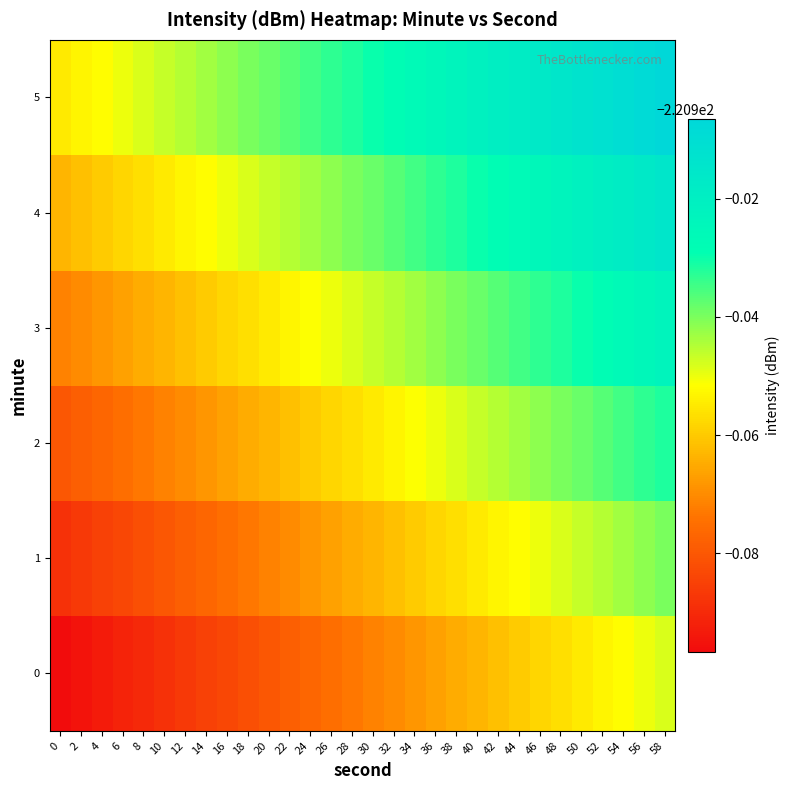

Reading right to left, what are all the values shown in this chart?

0: 58=-220.9	56=-220.9	54=-221.0	52=-221.0	50=-221.0	48=-221.0	46=-221.0	44=-221.0	42=-221.0	40=-221.0	38=-221.0	36=-221.0	34=-221.0	32=-221.0	30=-221.0	28=-221.0	26=-221.0	24=-221.0	22=-221.0	20=-221.0	18=-221.0	16=-221.0	14=-221.0	12=-221.0	10=-221.0	8=-221.0	6=-221.0	4=-221.0	2=-221.0	0=-221.0
1: 58=-220.9	56=-220.9	54=-220.9	52=-220.9	50=-220.9	48=-220.9	46=-220.9	44=-221.0	42=-221.0	40=-221.0	38=-221.0	36=-221.0	34=-221.0	32=-221.0	30=-221.0	28=-221.0	26=-221.0	24=-221.0	22=-221.0	20=-221.0	18=-221.0	16=-221.0	14=-221.0	12=-221.0	10=-221.0	8=-221.0	6=-221.0	4=-221.0	2=-221.0	0=-221.0
2: 58=-220.9	56=-220.9	54=-220.9	52=-220.9	50=-220.9	48=-220.9	46=-220.9	44=-220.9	42=-220.9	40=-220.9	38=-220.9	36=-220.9	34=-221.0	32=-221.0	30=-221.0	28=-221.0	26=-221.0	24=-221.0	22=-221.0	20=-221.0	18=-221.0	16=-221.0	14=-221.0	12=-221.0	10=-221.0	8=-221.0	6=-221.0	4=-221.0	2=-221.0	0=-221.0
3: 58=-220.9	56=-220.9	54=-220.9	52=-220.9	50=-220.9	48=-220.9	46=-220.9	44=-220.9	42=-220.9	40=-220.9	38=-220.9	36=-220.9	34=-220.9	32=-220.9	30=-220.9	28=-220.9	26=-220.9	24=-221.0	22=-221.0	20=-221.0	18=-221.0	16=-221.0	14=-221.0	12=-221.0	10=-221.0	8=-221.0	6=-221.0	4=-221.0	2=-221.0	0=-221.0
4: 58=-220.9	56=-220.9	54=-220.9	52=-220.9	50=-220.9	48=-220.9	46=-220.9	44=-220.9	42=-220.9	40=-220.9	38=-220.9	36=-220.9	34=-220.9	32=-220.9	30=-220.9	28=-220.9	26=-220.9	24=-220.9	22=-220.9	20=-220.9	18=-220.9	16=-220.9	14=-221.0	12=-221.0	10=-221.0	8=-221.0	6=-221.0	4=-221.0	2=-221.0	0=-221.0
5: 58=-220.9	56=-220.9	54=-220.9	52=-220.9	50=-220.9	48=-220.9	46=-220.9	44=-220.9	42=-220.9	40=-220.9	38=-220.9	36=-220.9	34=-220.9	32=-220.9	30=-220.9	28=-220.9	26=-220.9	24=-220.9	22=-220.9	20=-220.9	18=-220.9	16=-220.9	14=-220.9	12=-220.9	10=-220.9	8=-220.9	6=-220.9	4=-221.0	2=-221.0	0=-221.0